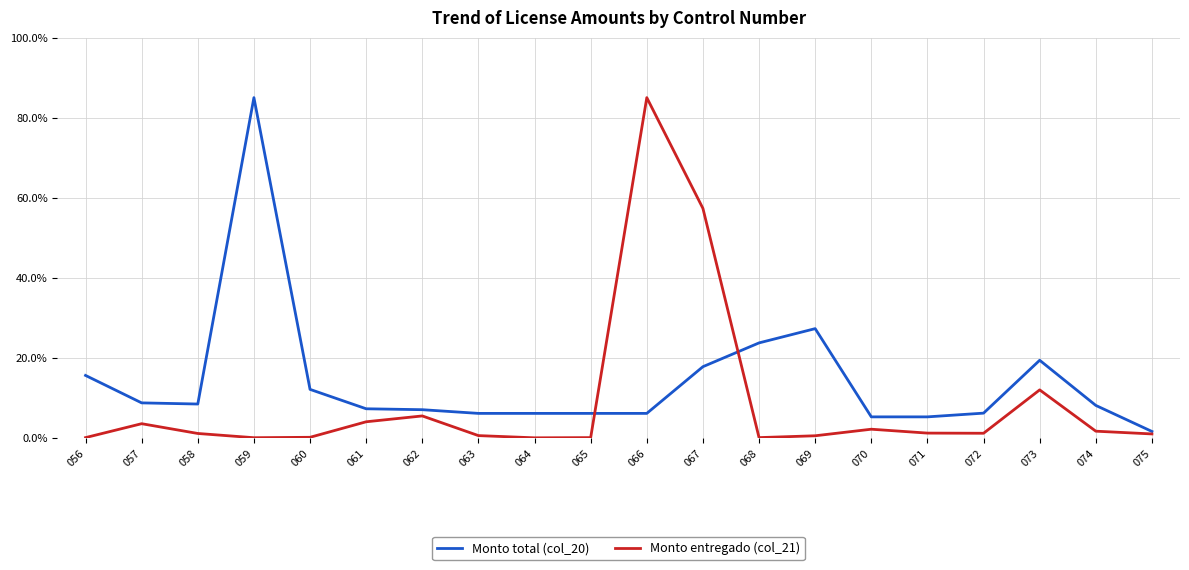

Where is Monto entregado (col_21) nearest to the value 42?

067